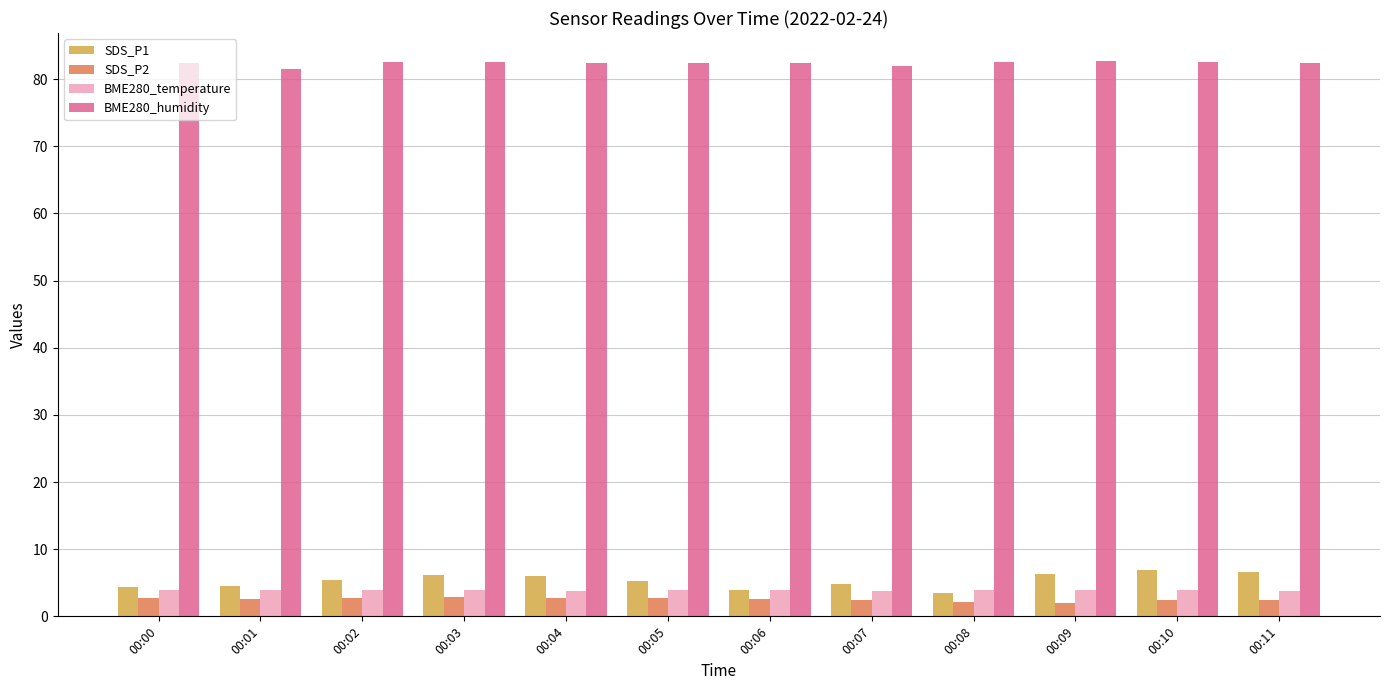

What is the value of the SDS_P1 bar at the 1st from the left?

4.4